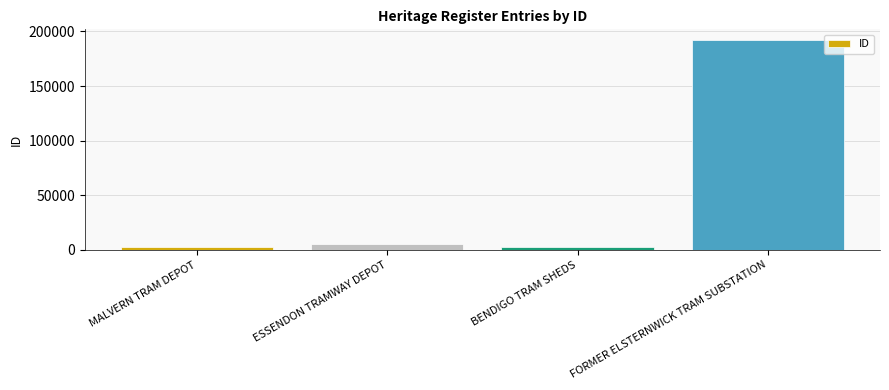

What is the label of the 1st bar from the left?

MALVERN TRAM DEPOT